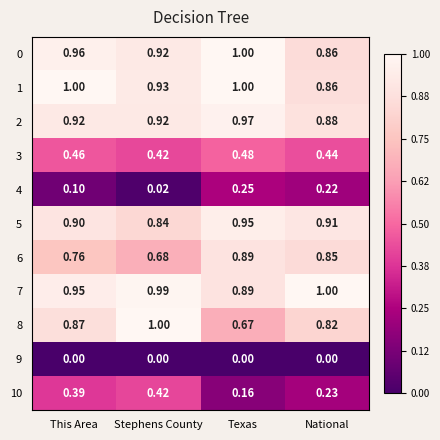

Which category has the highest value in the 7 series?

National